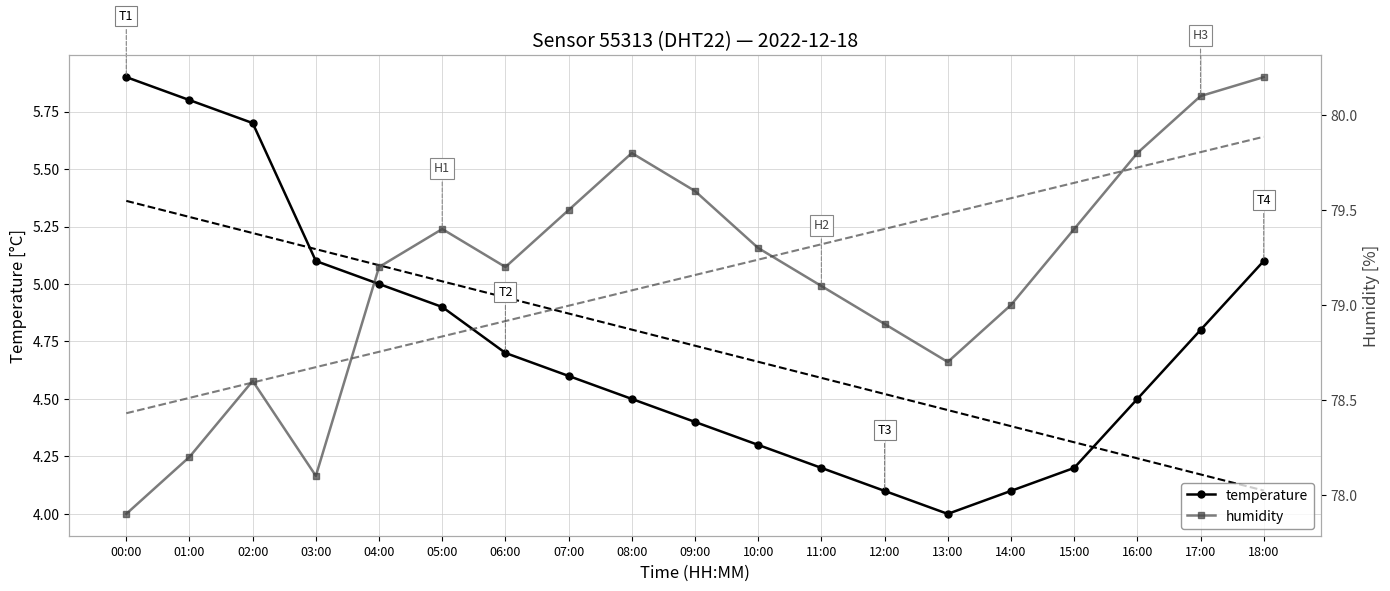

What is the sum of the temperature values at 14:00 and 15:00?

8.3